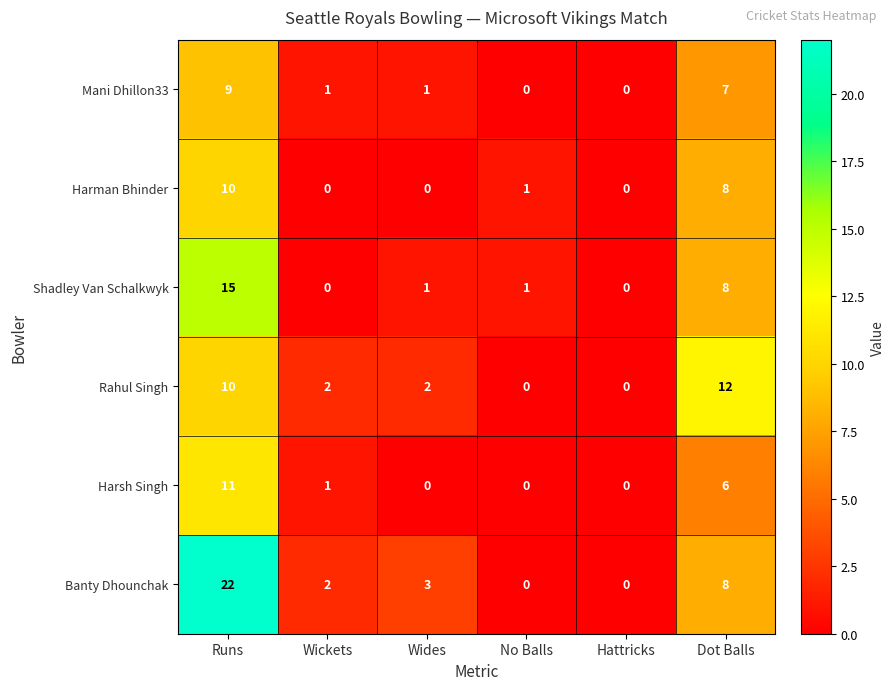

Is the value of Banty Dhounchak at No Balls greater than the value of Mani Dhillon33 at Runs?

No